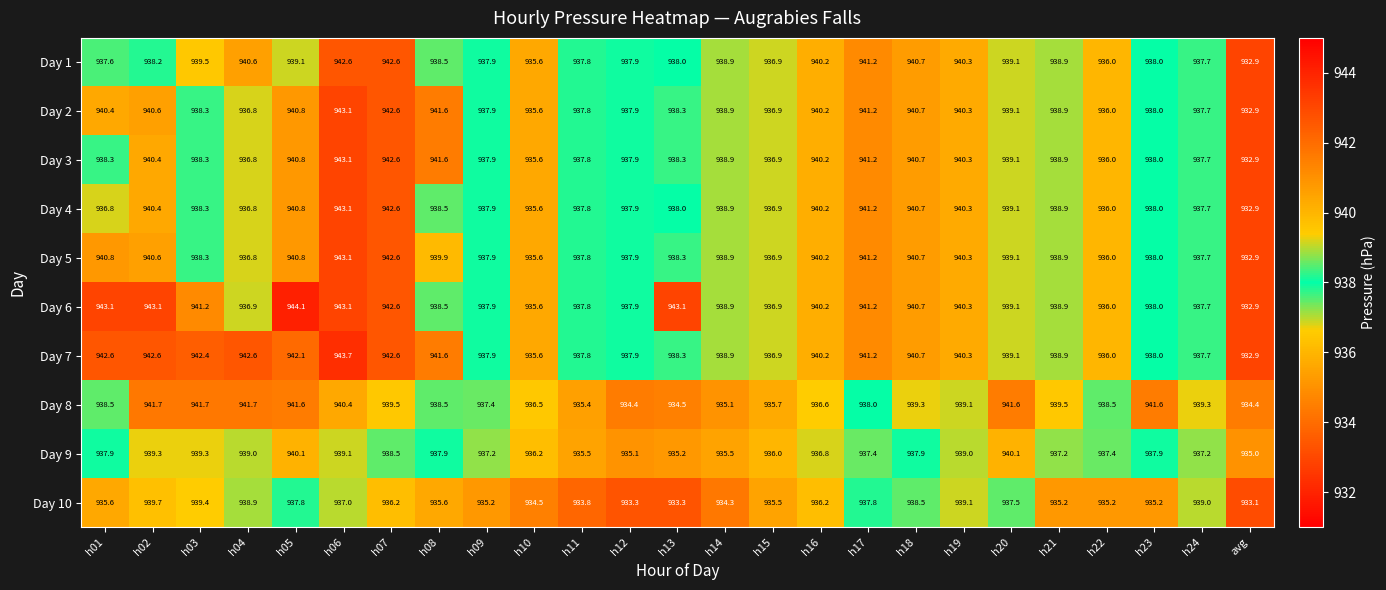

At which category is the sum across all series the highest?

h06